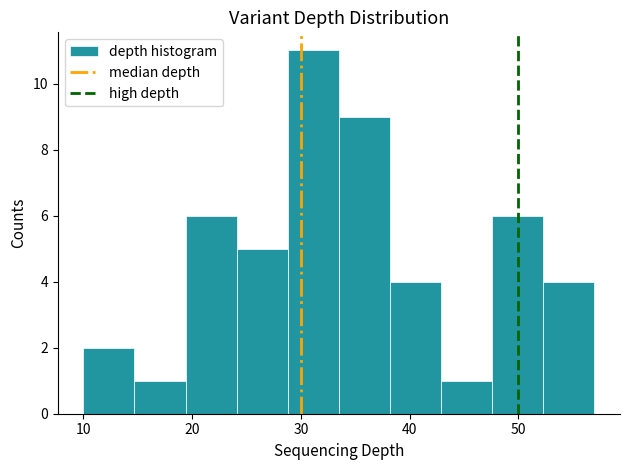

Over which range of the x-axis is the bar tallest?

28.8 to 33.5